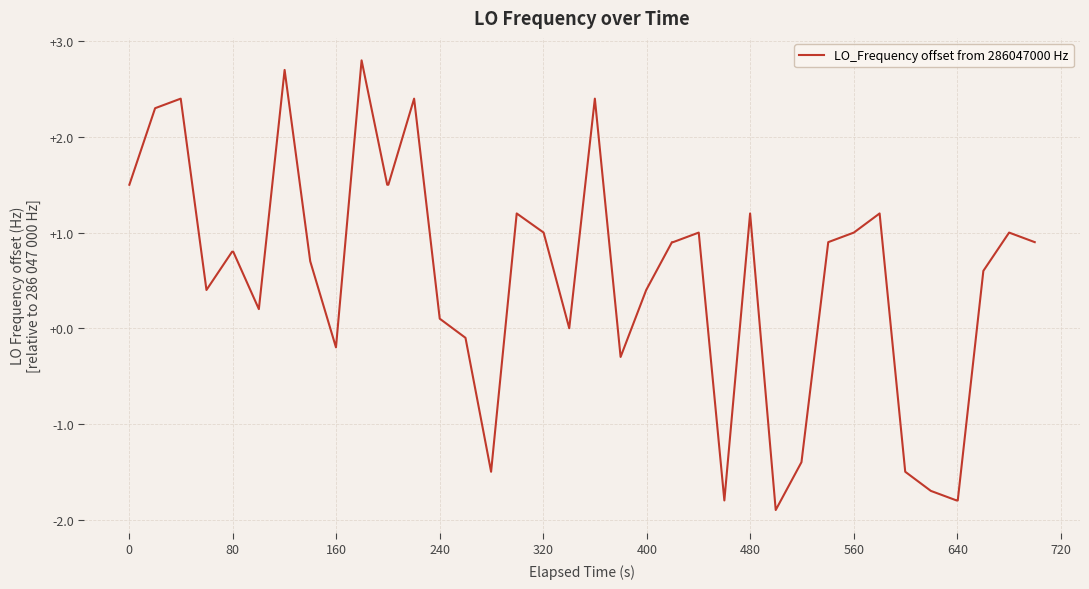

What is the maximum value shown in the chart?

2.8